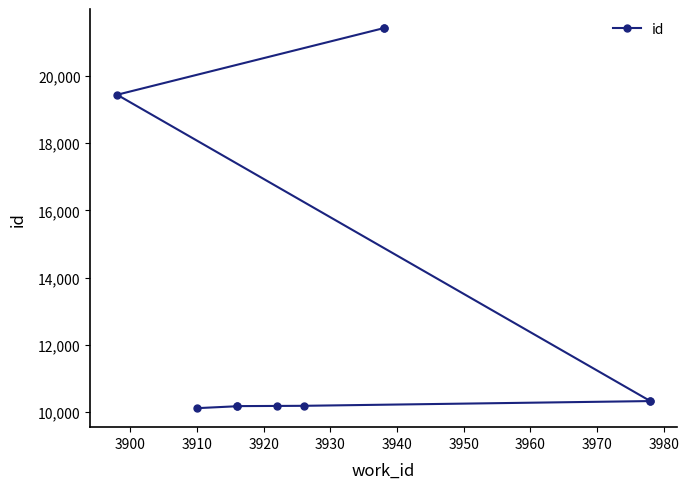

What is the difference between the values at 3920 and 3950?

146